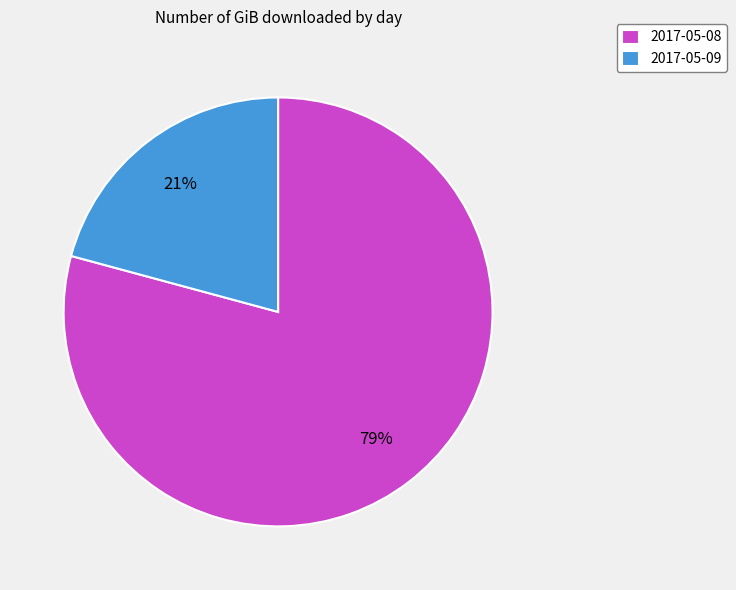

Is the sum of 2017-05-09 and 2017-05-08 greater than half?

Yes